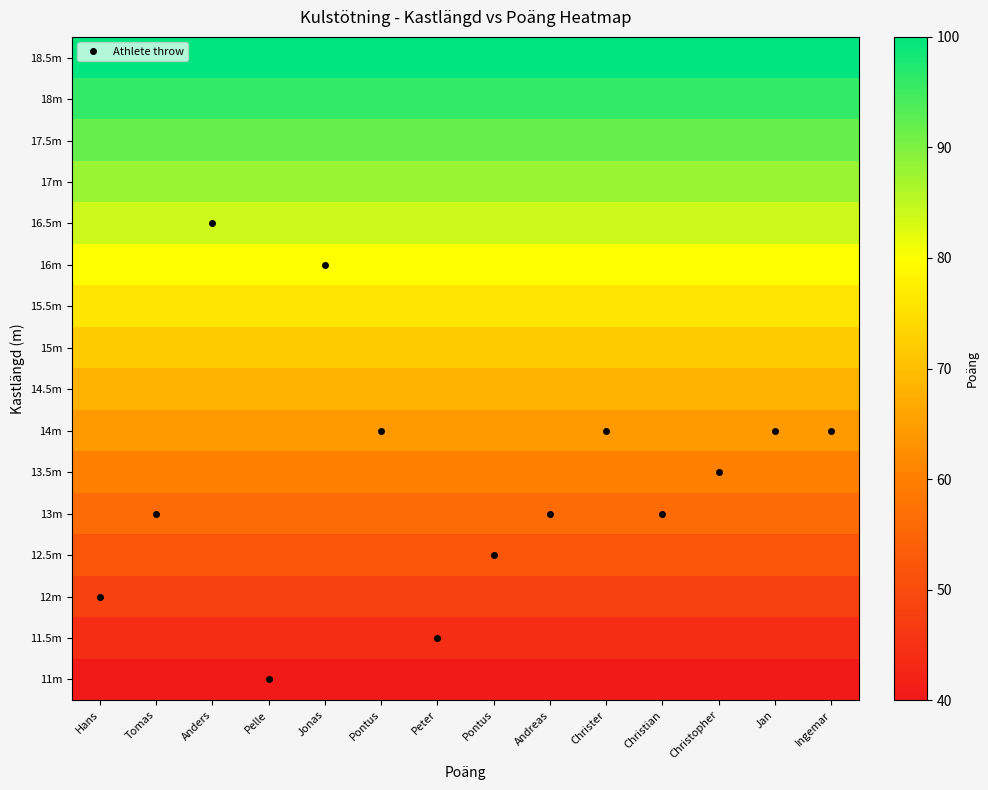

Which label corresponds to the smallest value in the chart?

Hans